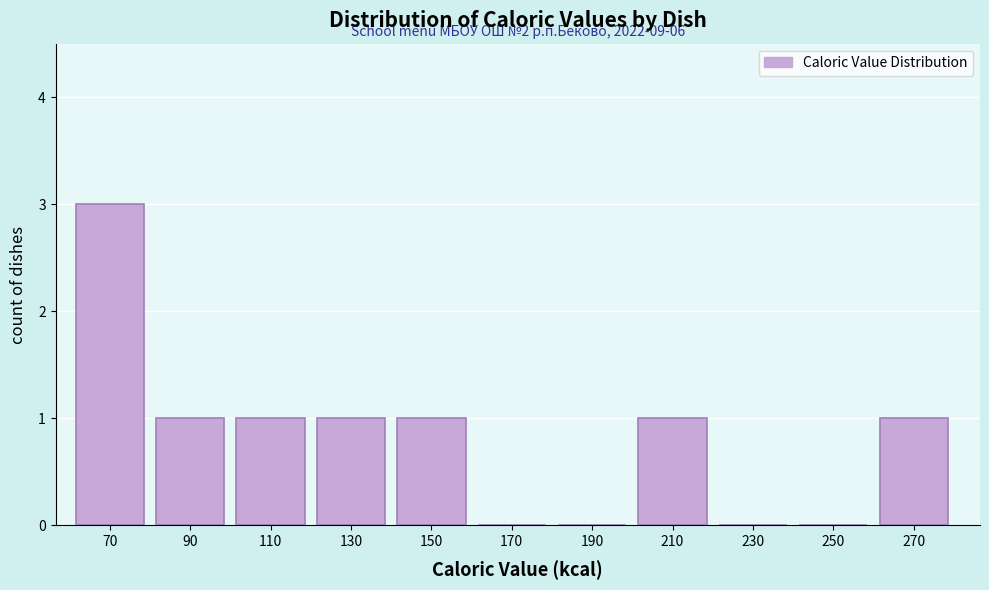

Over which range of the x-axis is the bar tallest?

60 to 80